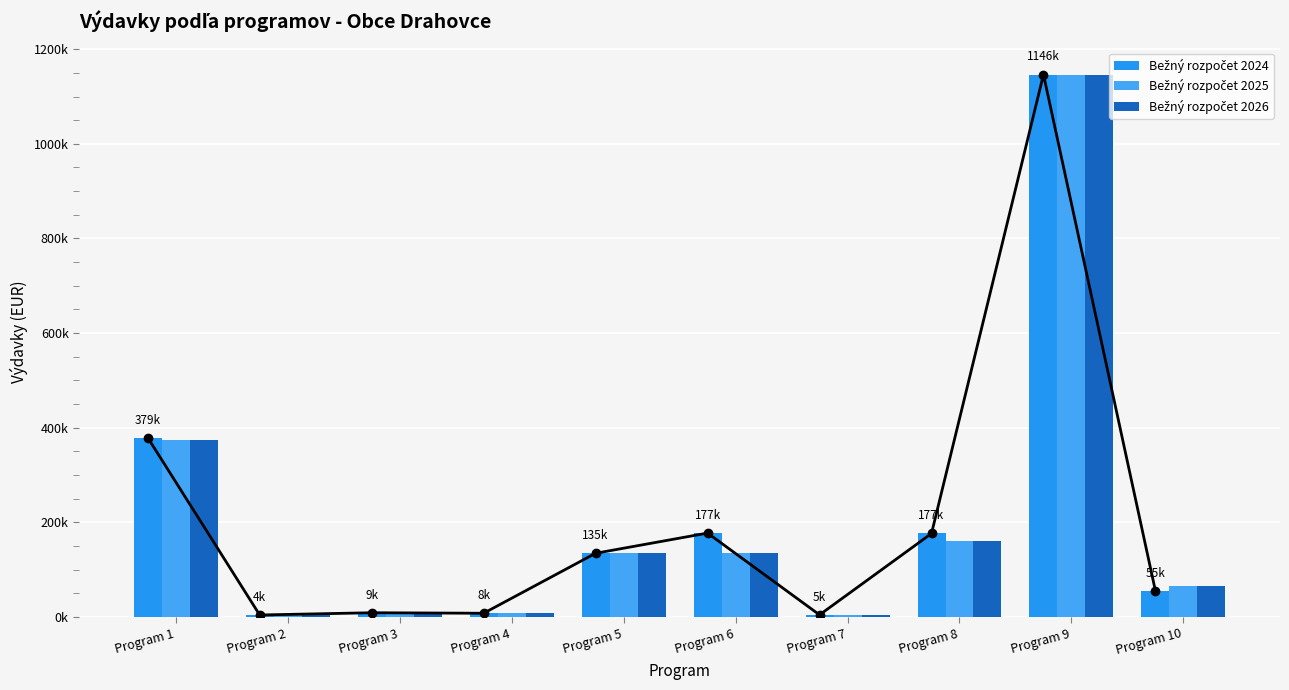

Which has a higher value, Program 6 or Program 4?

Program 6